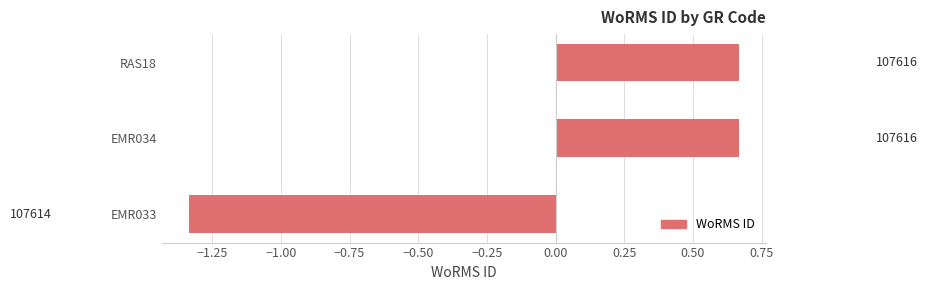

How many bars are there in total?

3